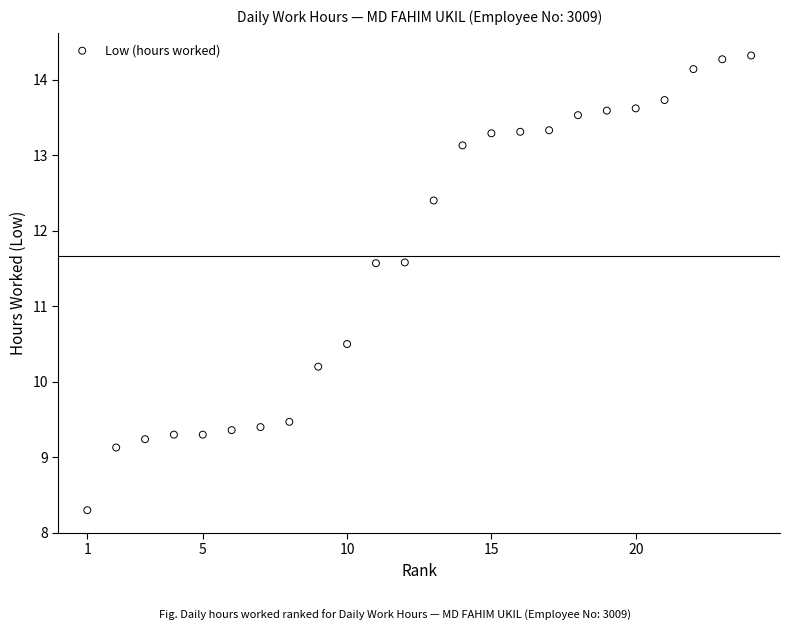

What is the range of Y values (max minus min)?

6.0